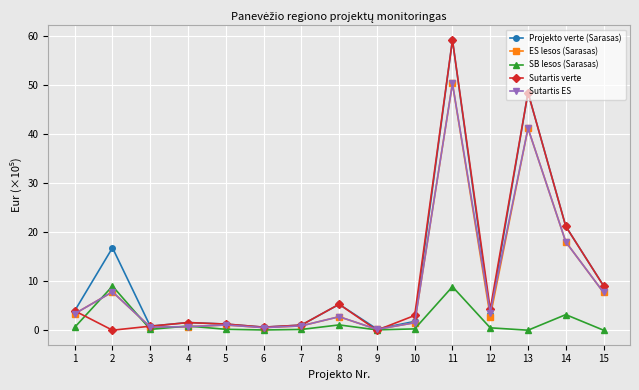

What is the maximum value for Projekto verte (Sarasas)?

59.1